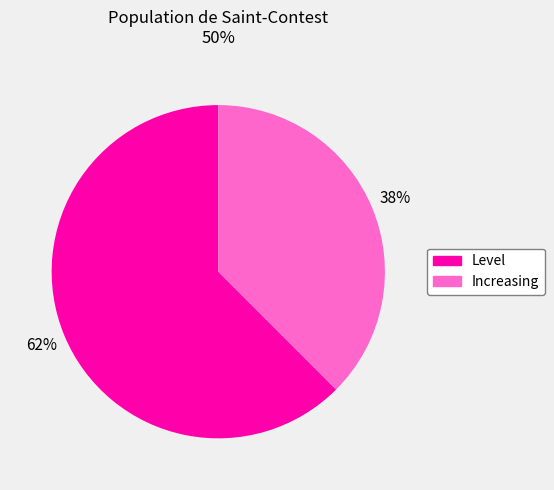

Between Level and Increasing, which is larger?

Level